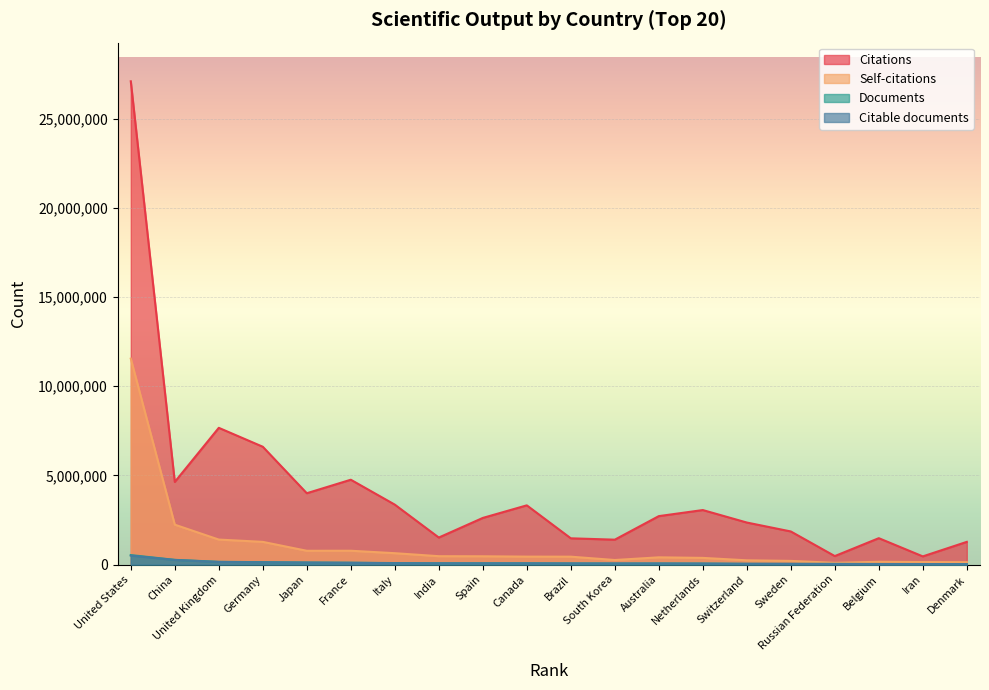

Does the chart display data point markers on the line(s)?

No